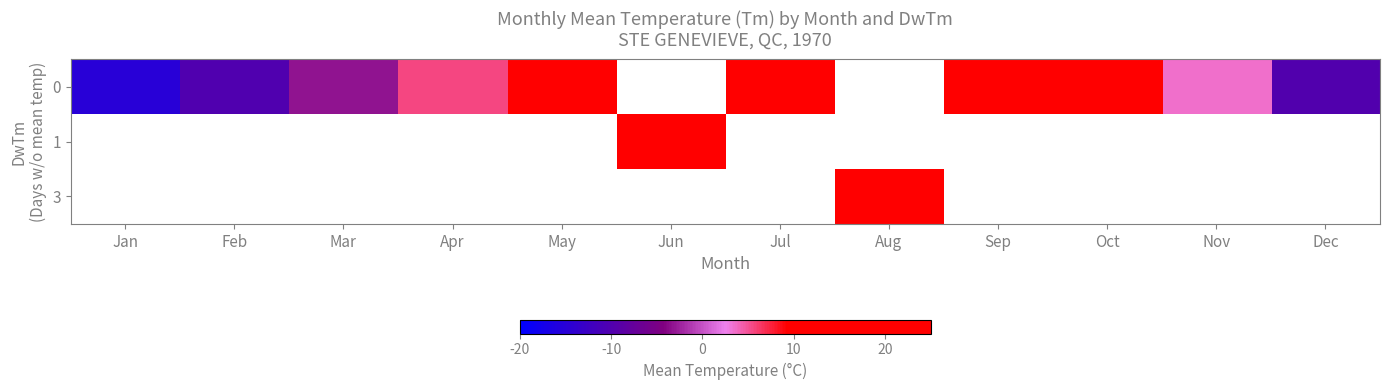

Count the number of data series in this chart.

3